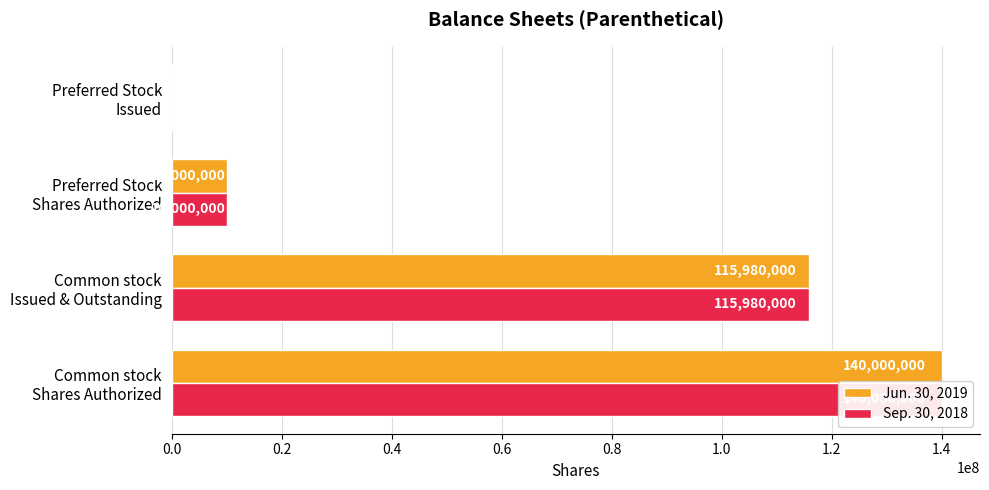

What is the value of the Jun. 30, 2019 bar at the 1st from the left?

140000000